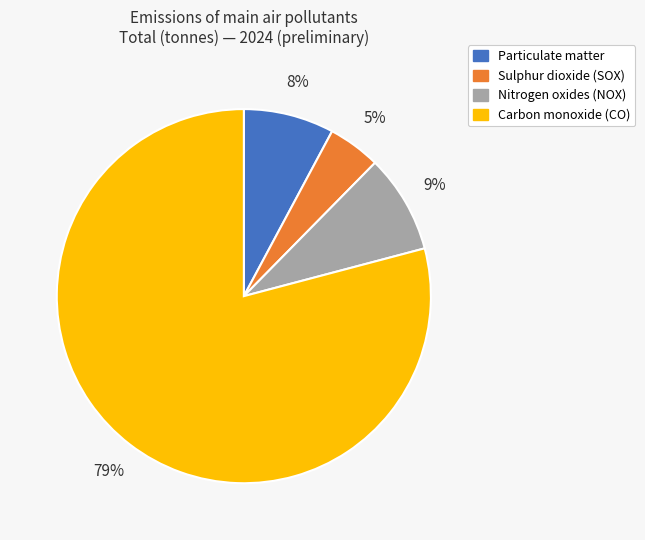

What is the smallest slice in the pie chart?

Sulphur dioxide (SOX)